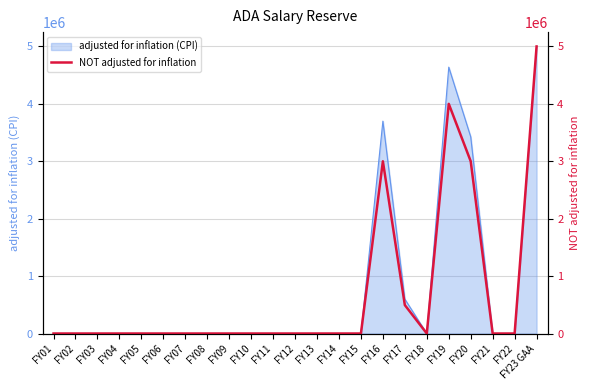

Reading right to left, transcribe all the data shown in this chart.

FY23 GAA=5000000	FY22=0	FY21=0	FY20=3000000	FY19=4000000	FY18=0	FY17=495000	FY16=3000000	FY15=0	FY14=0	FY13=0	FY12=0	FY11=0	FY10=0	FY09=0	FY08=0	FY07=0	FY06=0	FY05=0	FY04=0	FY03=0	FY02=0	FY01=0